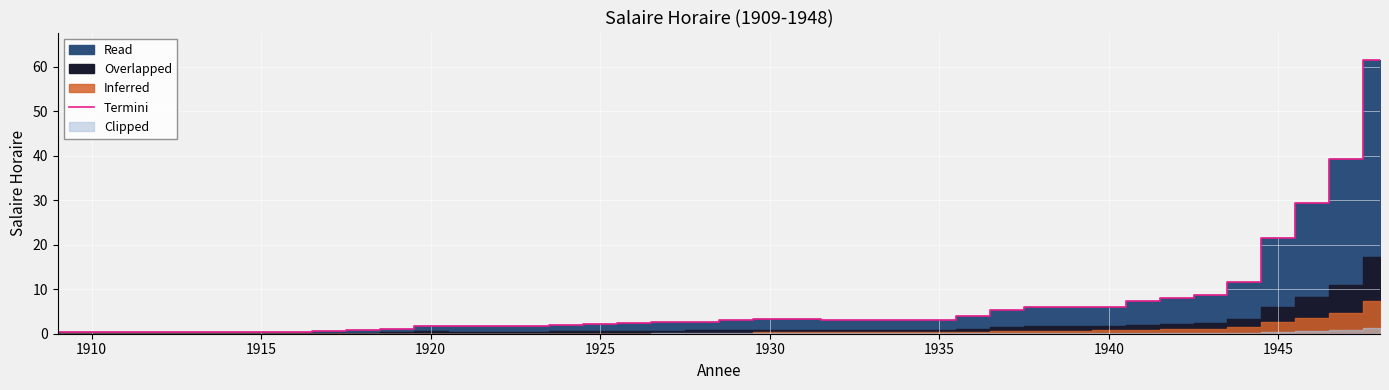

What is the highest value of the Termini series?

61.6